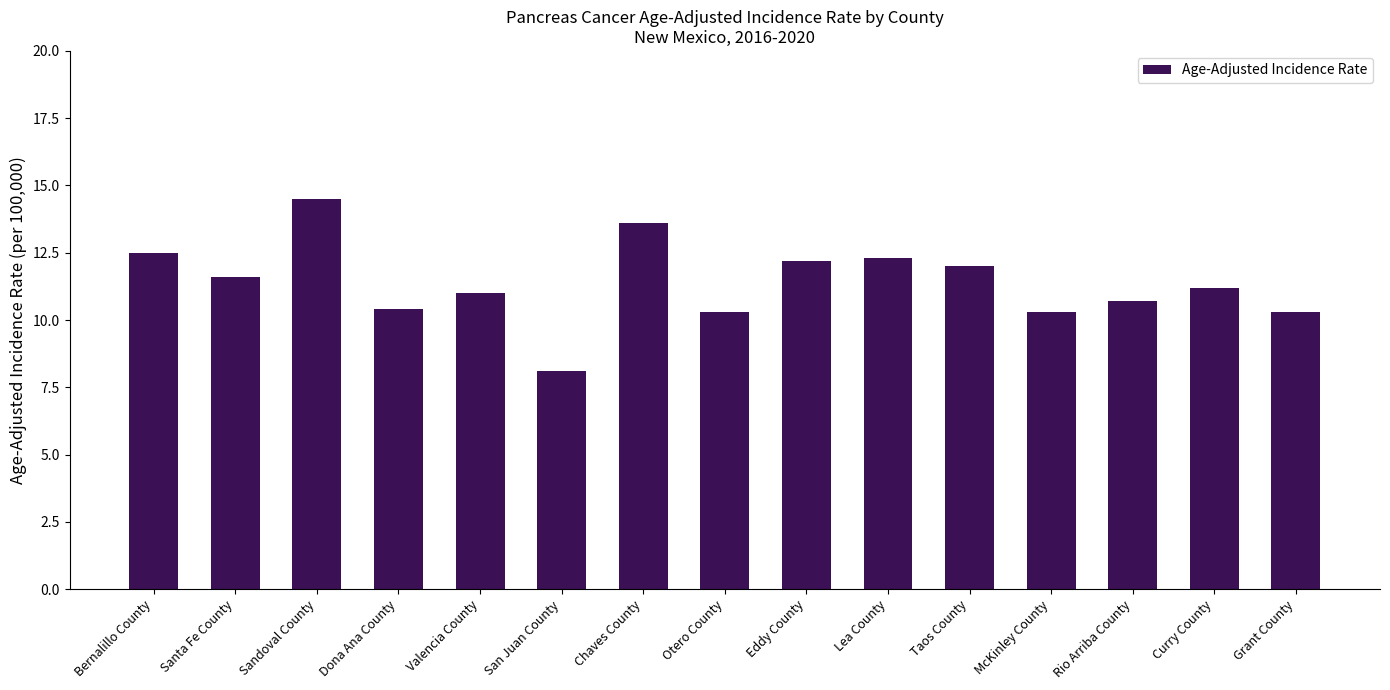

What is the average value?

11.4